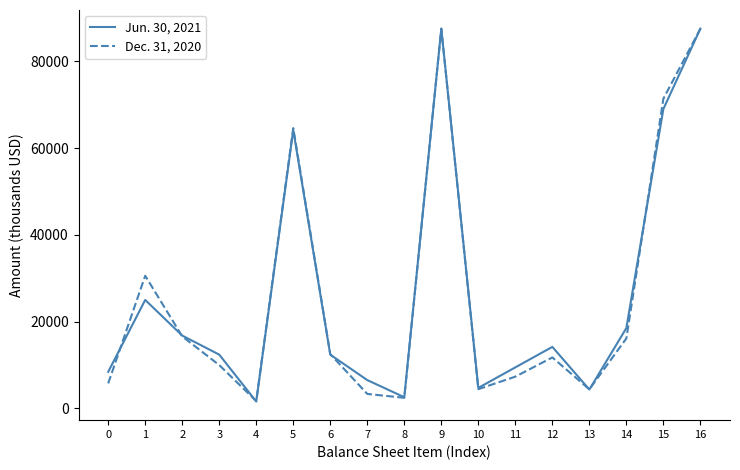

The value of Dec. 31, 2020 at 16 is 87531. True or false?

True